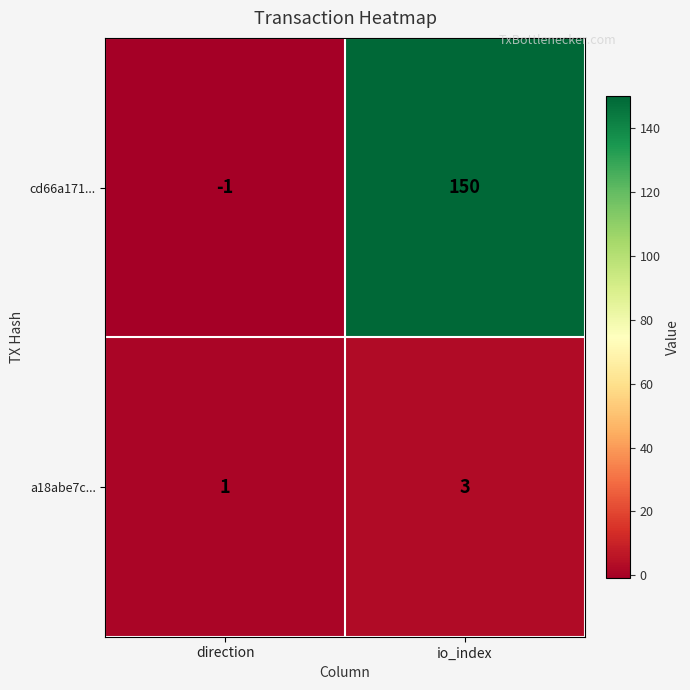

Is it true that cd66a171... equals 215 at io_index?

False